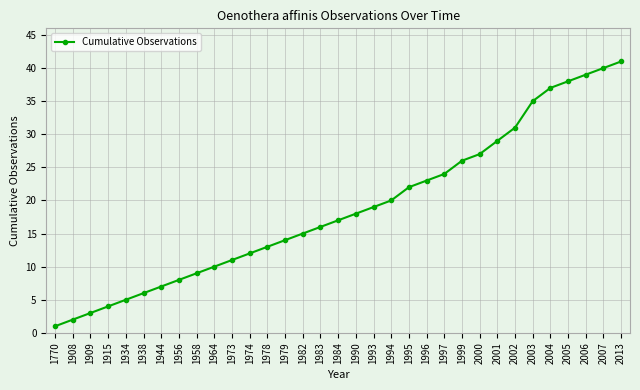

How many values are below 17?

16